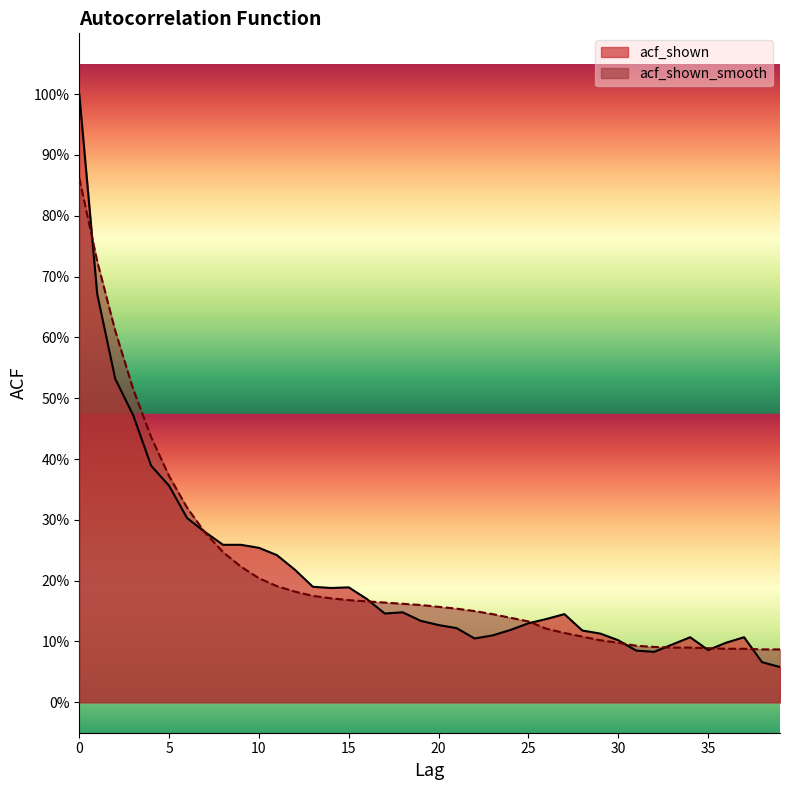

Where is acf_shown nearest to the value 0?

39